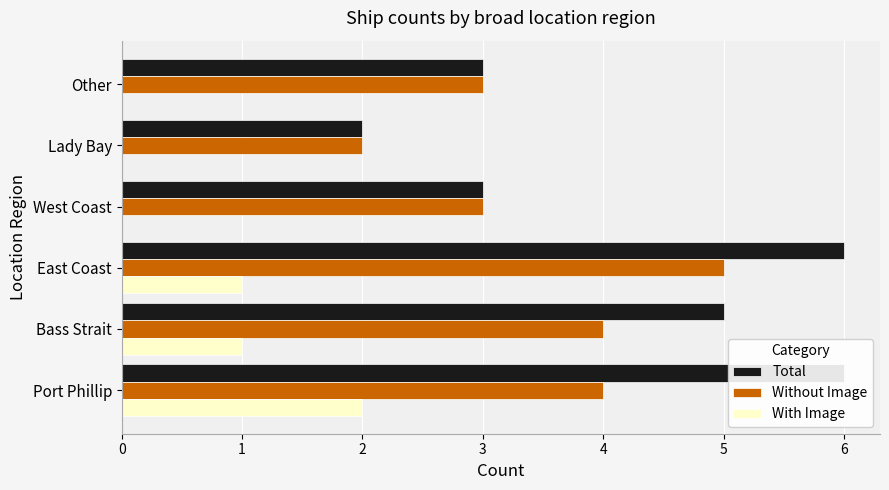

Which series has the widest spread of values?

Total